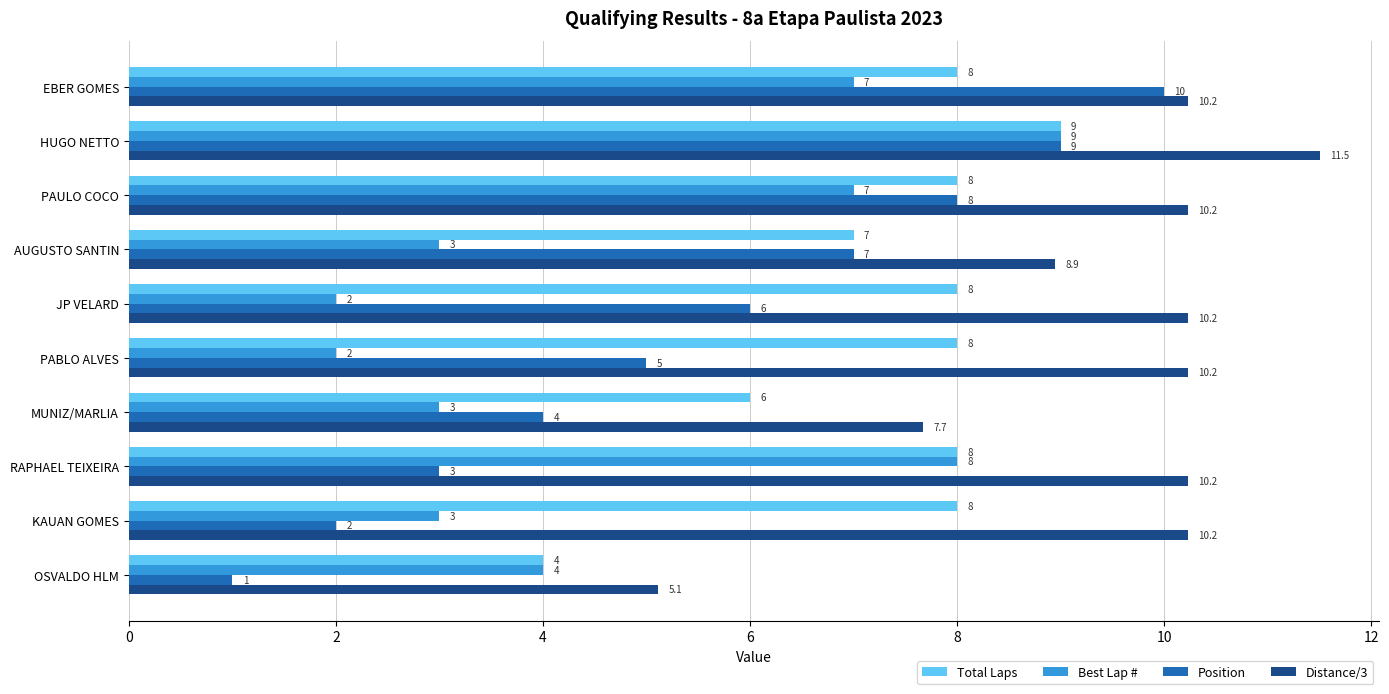

Count the Best Lap # values in the range 3 to 7.

6